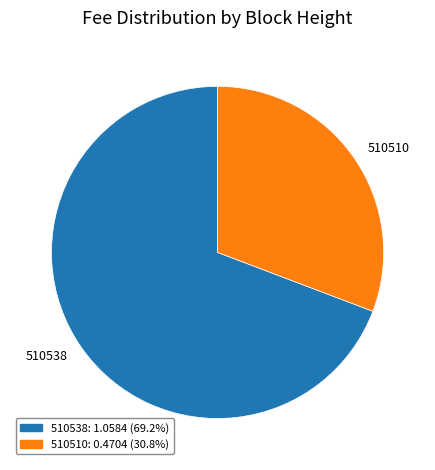

Count the number of slices in the pie.

2